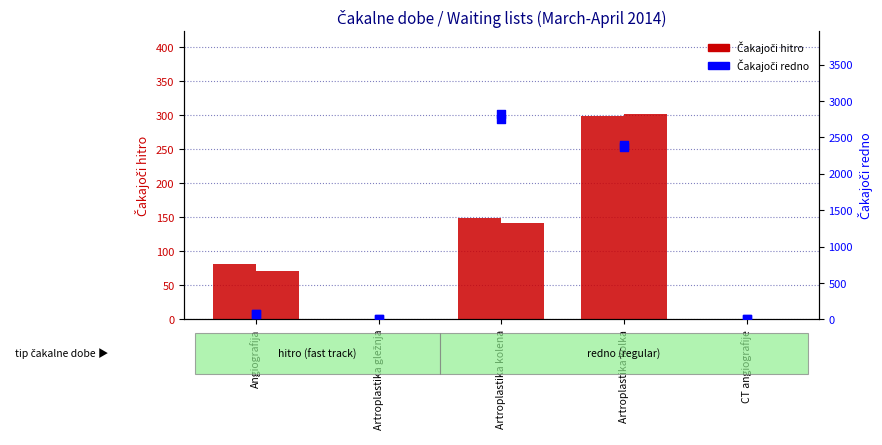

At which category is the sum across all series the highest?

Artroplastika kolena